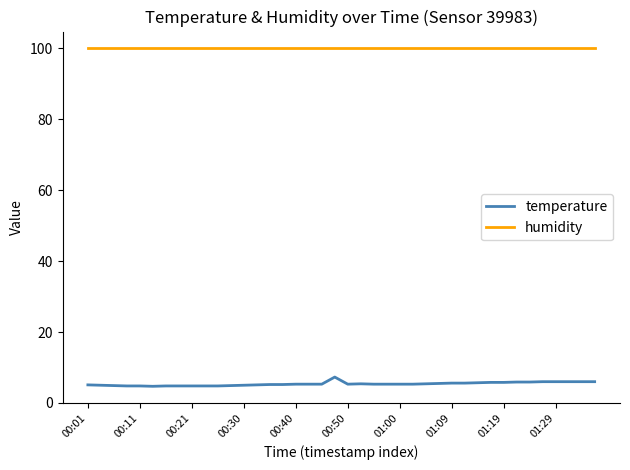

Rank the series by their average value, from highest to lowest.

humidity, temperature